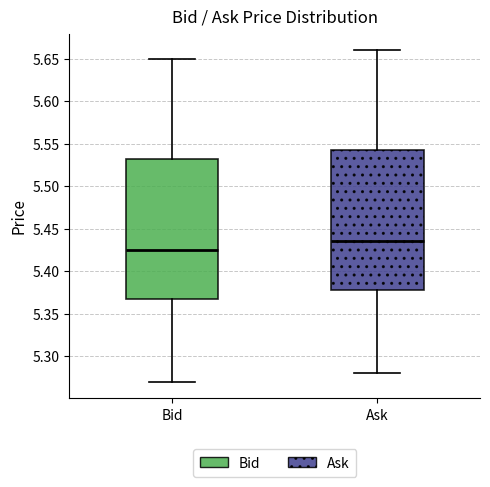

Reading left to right, read every box against the y-axis: the position of its median line, the range the box covers, and the ends of its whiskers. The values are not printed on the chart, so give them approximately, as read against the axis.

Bid: median 5.425, box 5.370 to 5.535, whiskers 5.270 to 5.650
Ask: median 5.435, box 5.380 to 5.545, whiskers 5.280 to 5.660